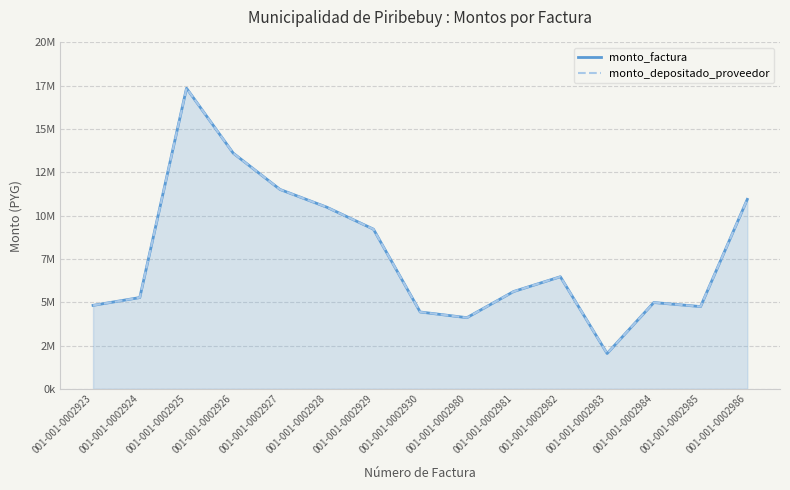

Reading left to right, transcribe all the data shown in this chart.

monto_factura: 001-001-0002923=4817000	001-001-0002924=5269000	001-001-0002925=17355000	001-001-0002926=13605000	001-001-0002927=11512000	001-001-0002928=10488000	001-001-0002929=9218000	001-001-0002930=4436000	001-001-0002980=4107000	001-001-0002981=5618000	001-001-0002982=6471000	001-001-0002983=2040000	001-001-0002984=4982000	001-001-0002985=4748000	001-001-0002986=10939000
monto_depositado_proveedor: 001-001-0002923=4817000	001-001-0002924=5269000	001-001-0002925=17355000	001-001-0002926=13605000	001-001-0002927=11512000	001-001-0002928=10488000	001-001-0002929=9218000	001-001-0002930=4436000	001-001-0002980=4107000	001-001-0002981=5618000	001-001-0002982=6471000	001-001-0002983=2040000	001-001-0002984=4982000	001-001-0002985=4748000	001-001-0002986=10939000